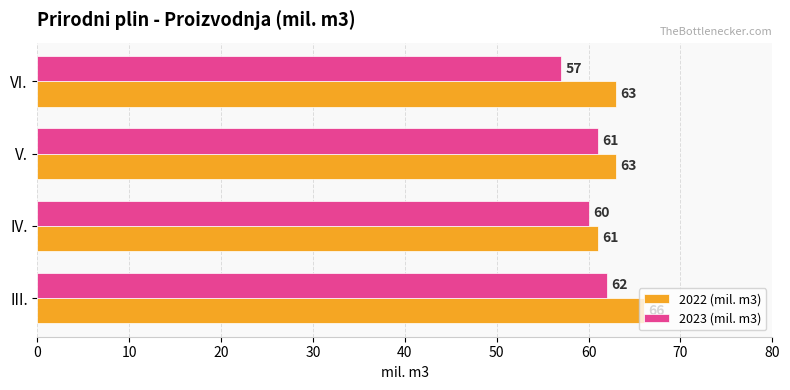

What is the difference between the maximum and minimum values in the 2022 (mil. m3) series?

5